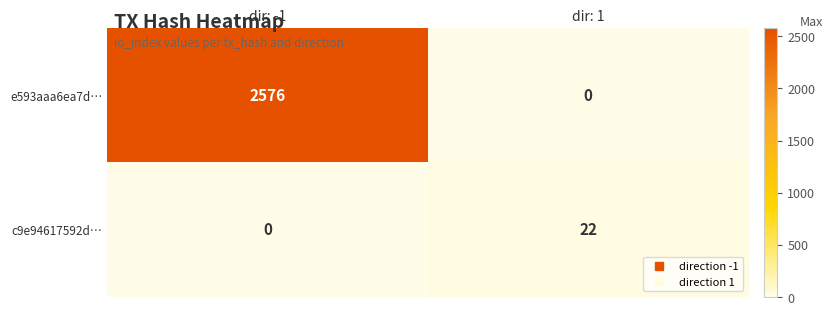

Which series has the widest spread of values?

e593aaa6ea7d…